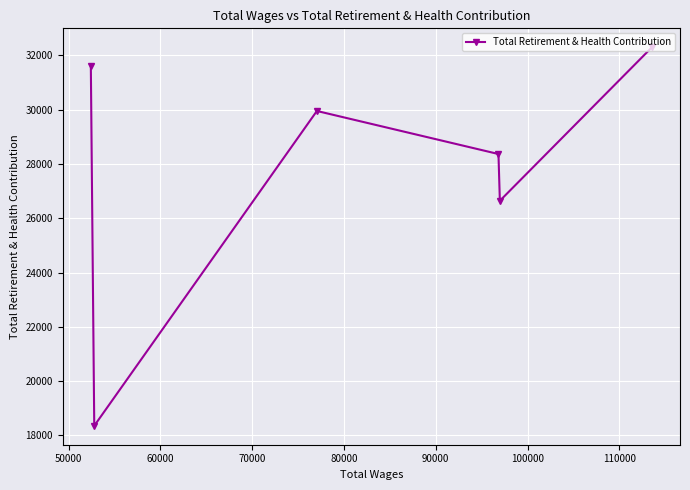

Count the number of data series in this chart.

1